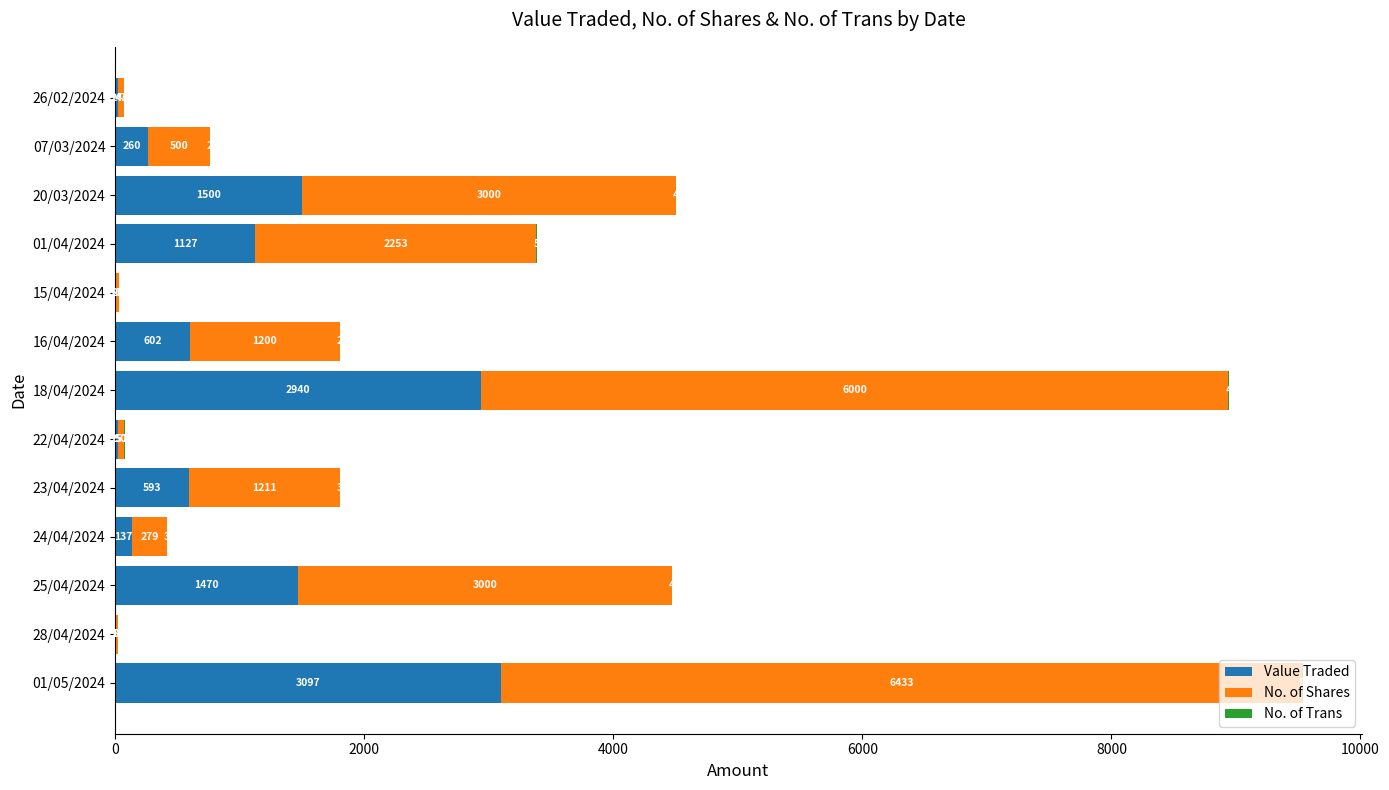

What is the highest value of the Value Traded series?

3097